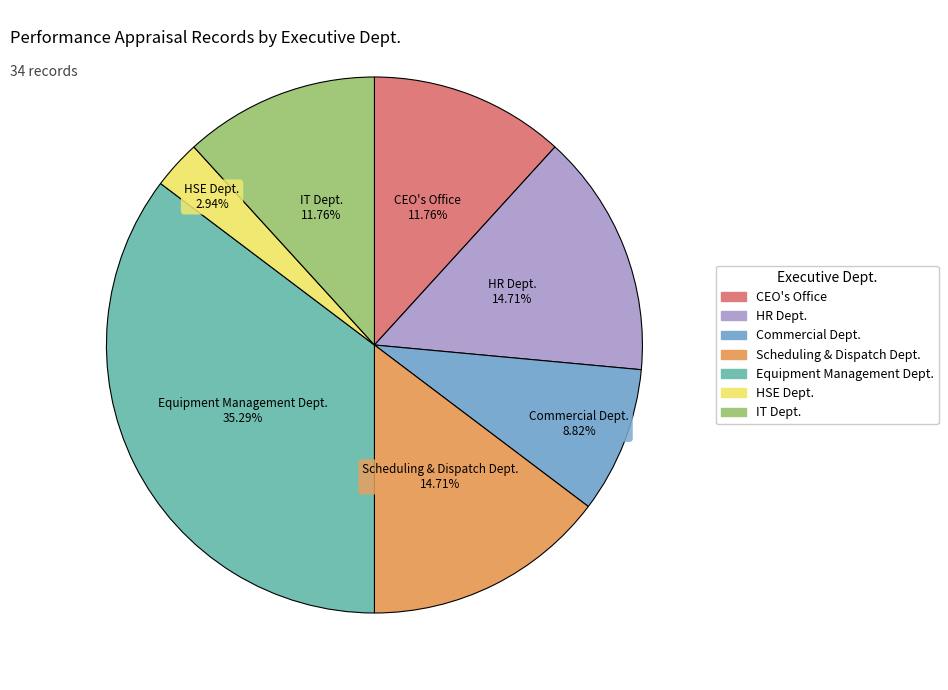

To the nearest percent, what is the average slice percentage?

14%